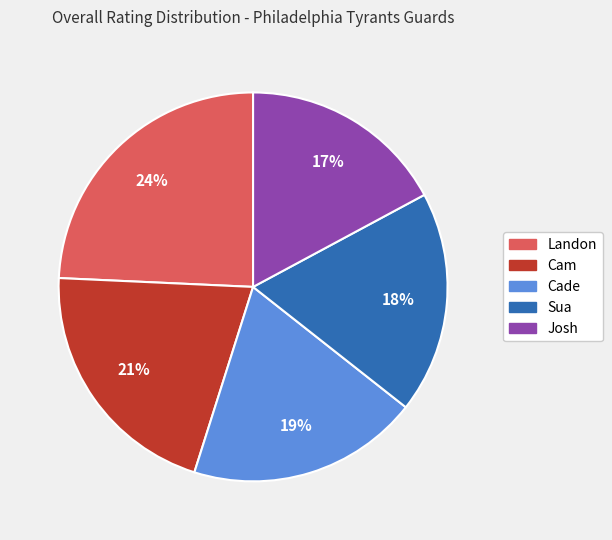

What is the ratio of the value at Cade to the value at Landon?

0.8